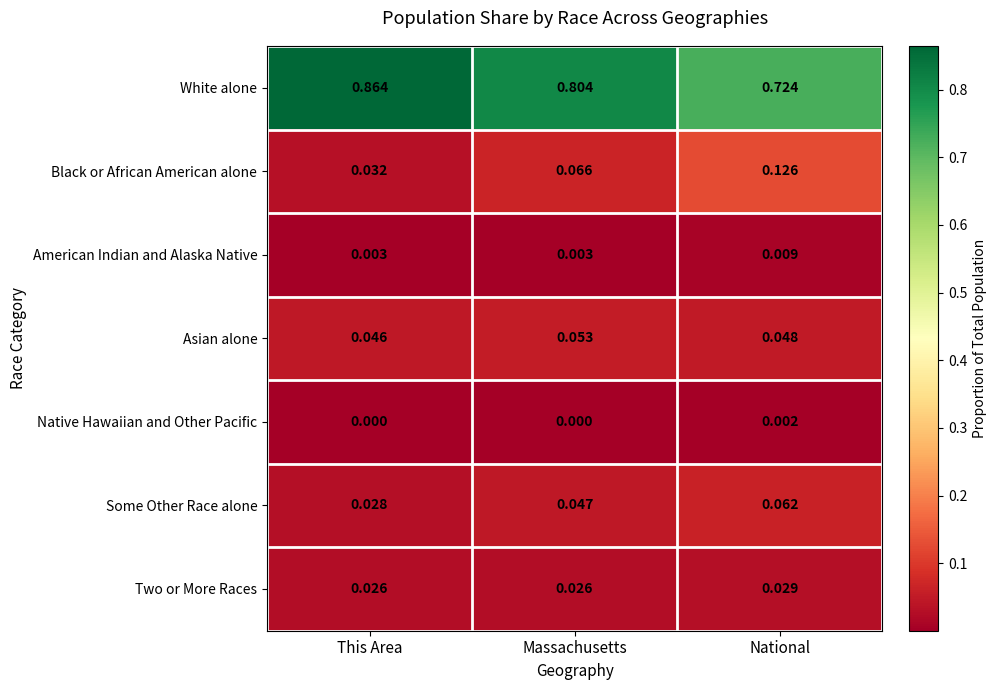

Which series has the largest range (max minus min)?

White alone